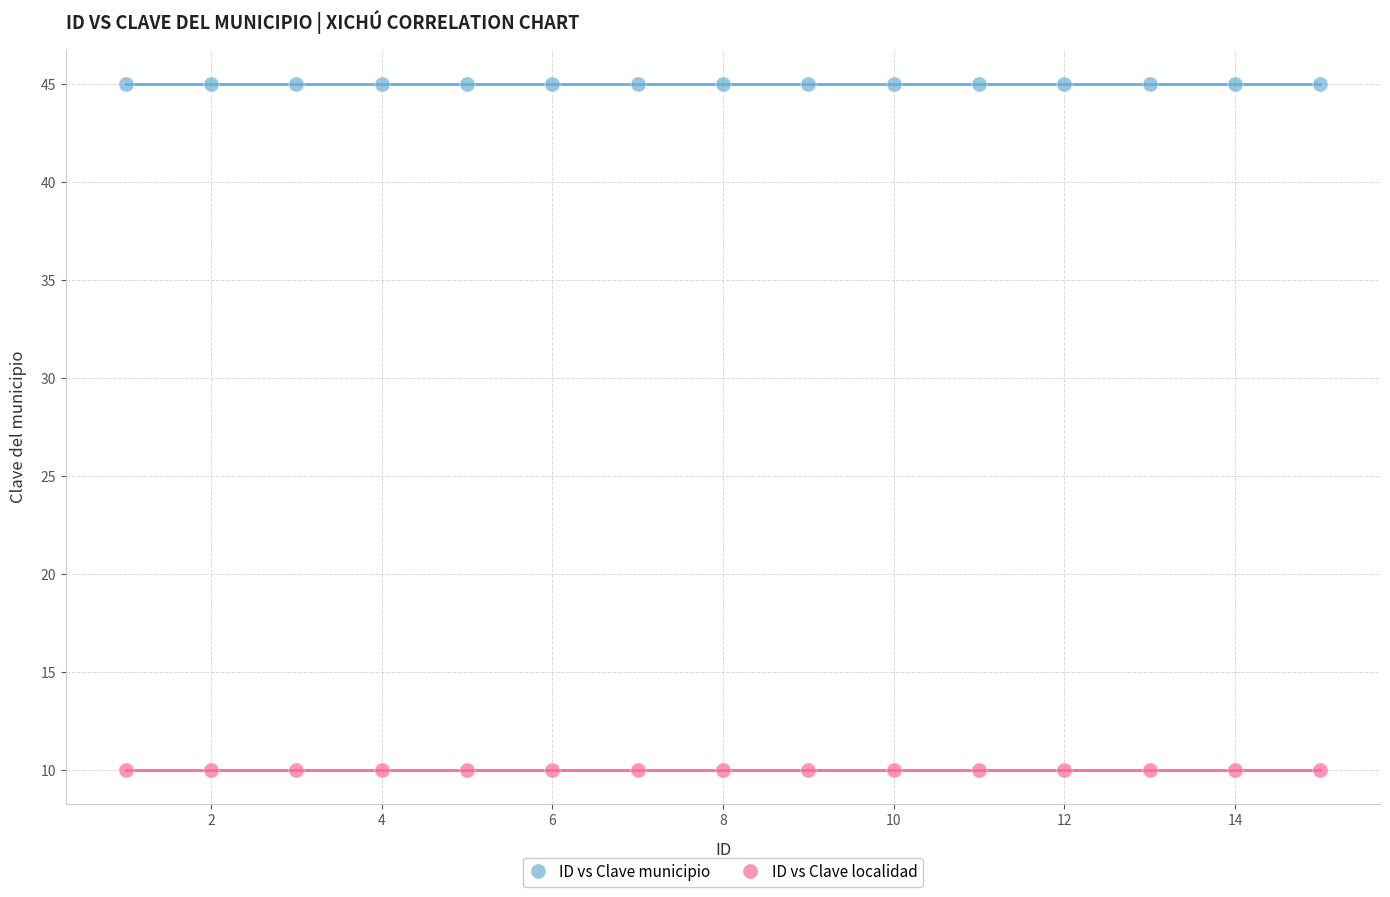

Which series contains the highest Y value?

ID vs Clave municipio